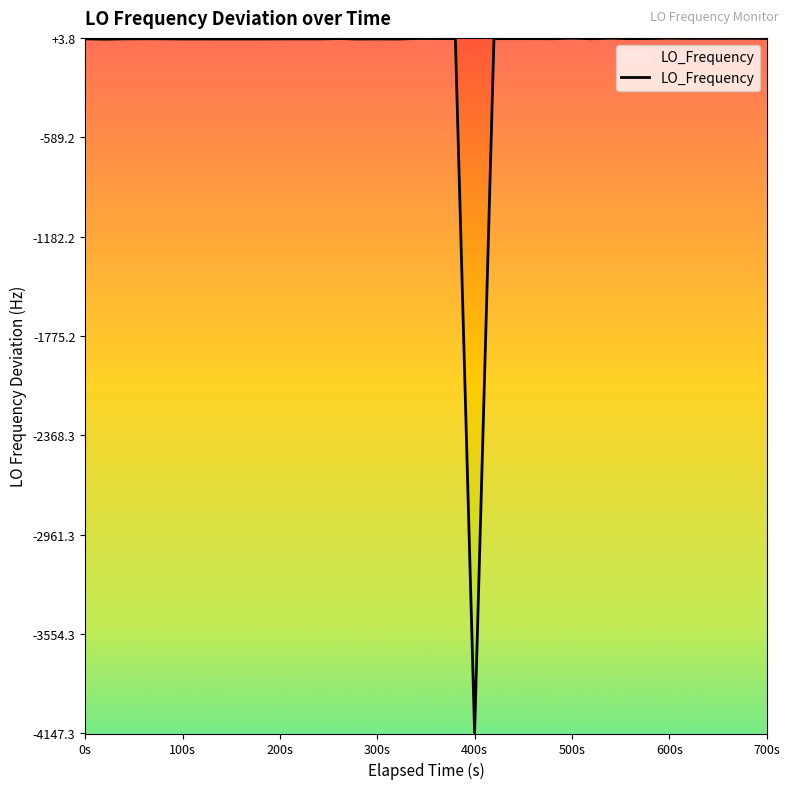

How many points are higher than both their immediate neighbors (excluding endpoints)?

9